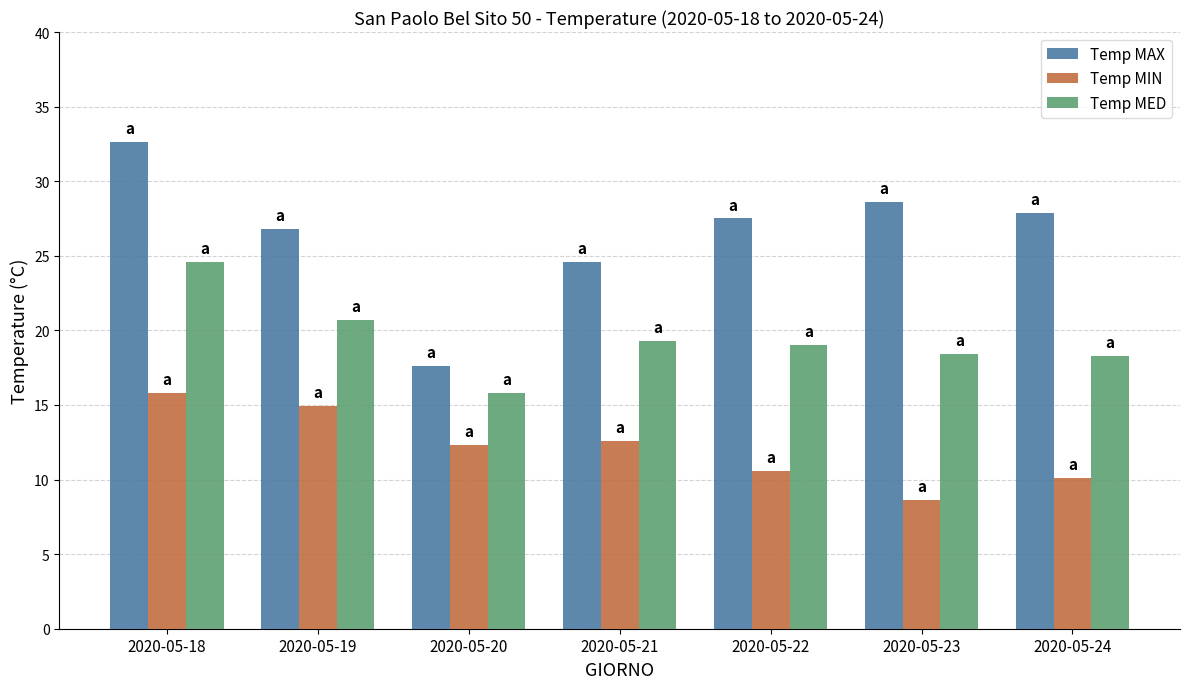

How many data points does each series have?

7